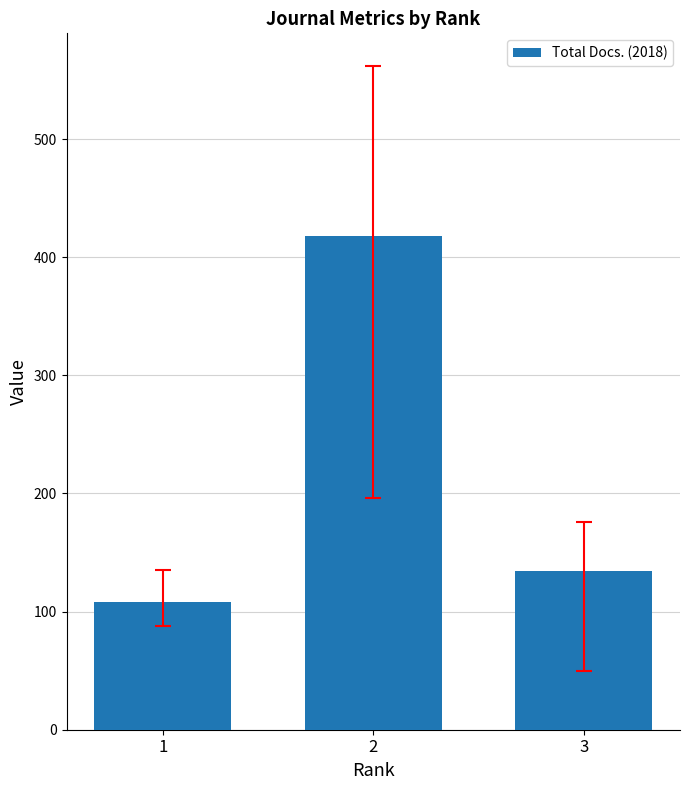

Reading right to left, transcribe all the data shown in this chart.

134	418	108